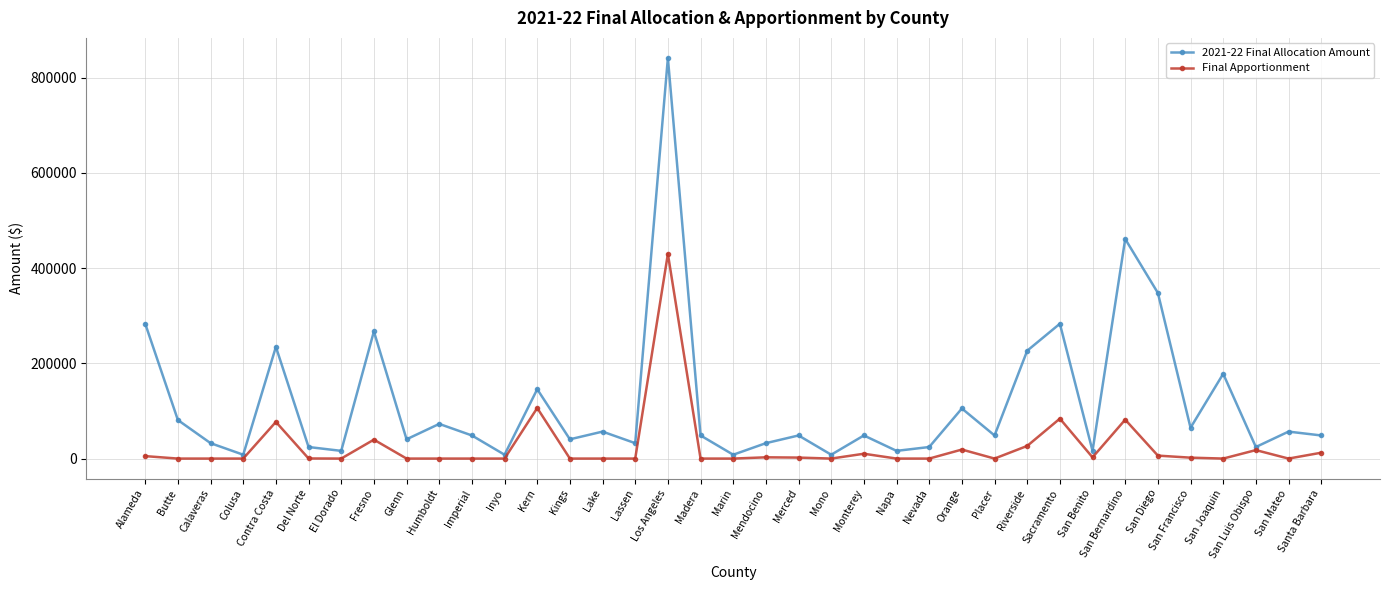

What is the label of the 20th point from the left?

Mendocino